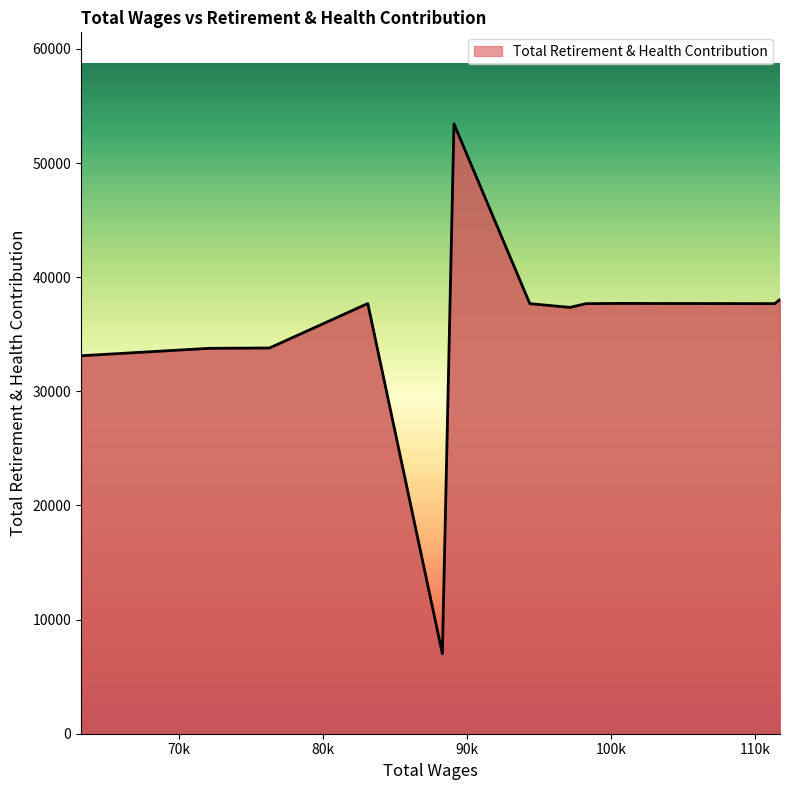

What is the average value?

35414